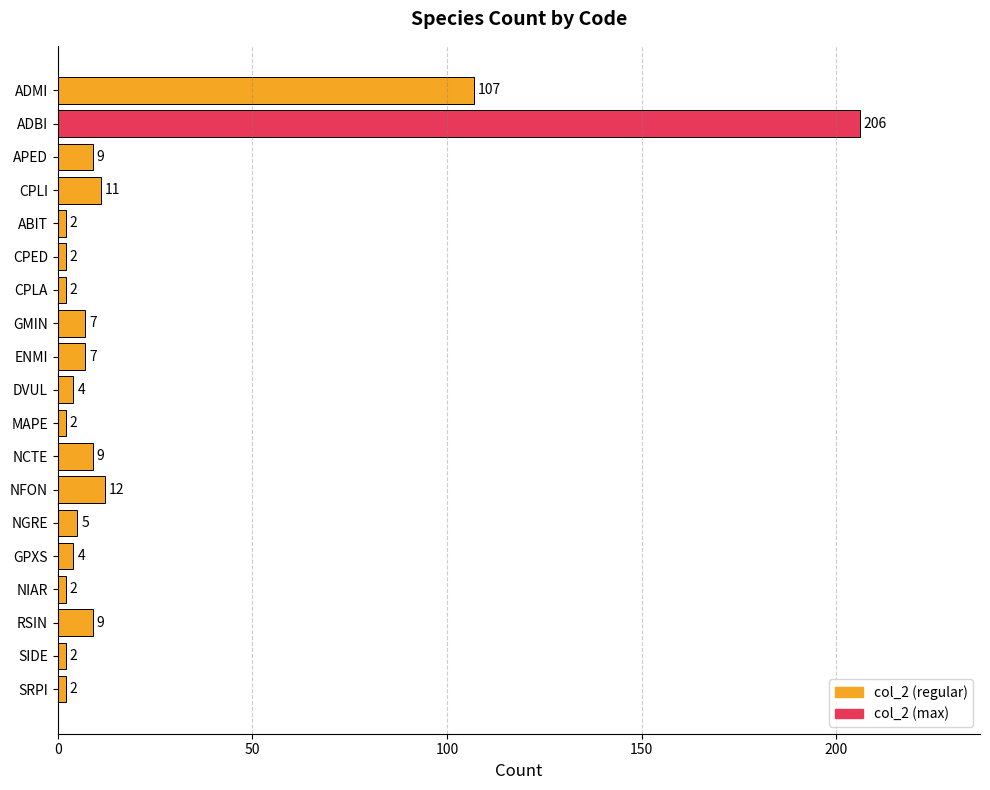

Reading top to bottom, transcribe all the data shown in this chart.

ADMI=107	ADBI=206	APED=9	CPLI=11	ABIT=2	CPED=2	CPLA=2	GMIN=7	ENMI=7	DVUL=4	MAPE=2	NCTE=9	NFON=12	NGRE=5	GPXS=4	NIAR=2	RSIN=9	SIDE=2	SRPI=2